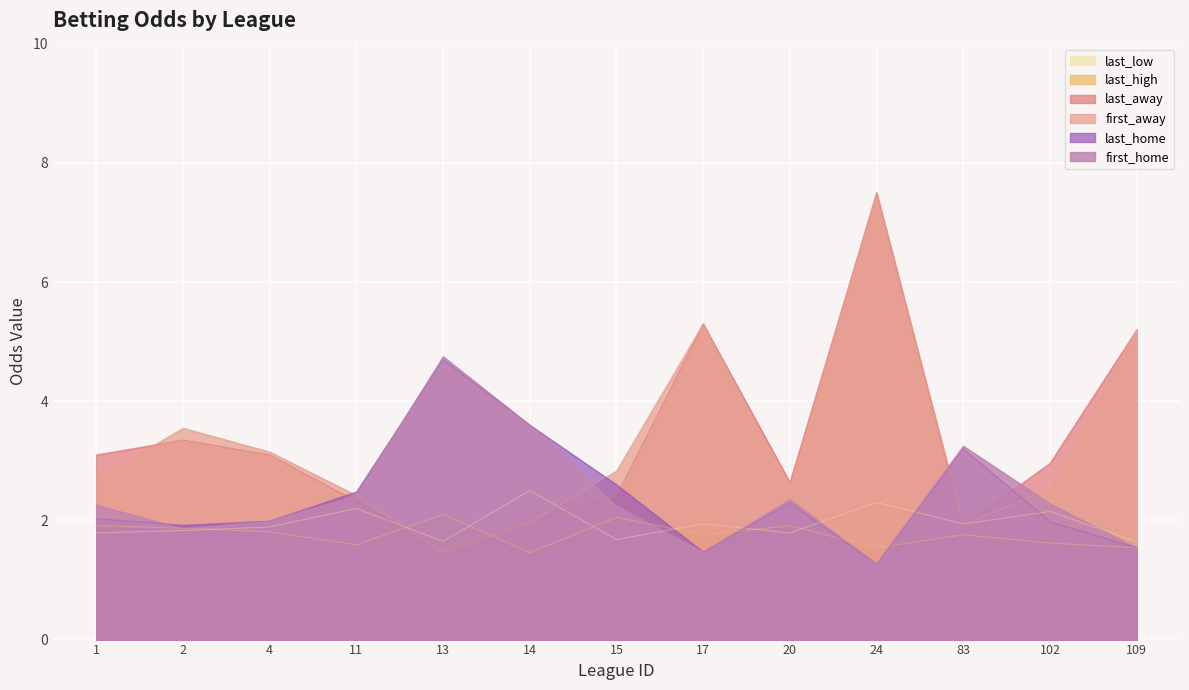

Which has a higher value, 17 or 15?

15